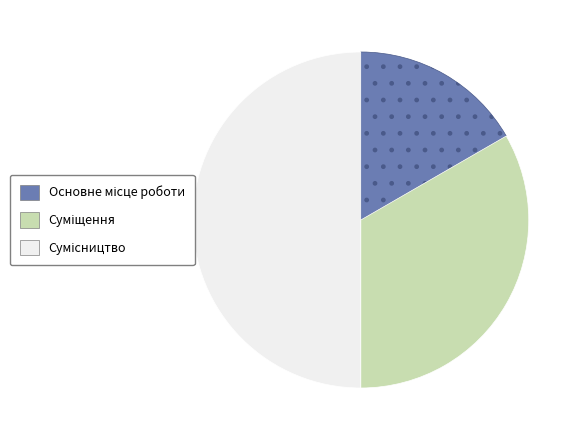

How many slices are in this pie chart?

3